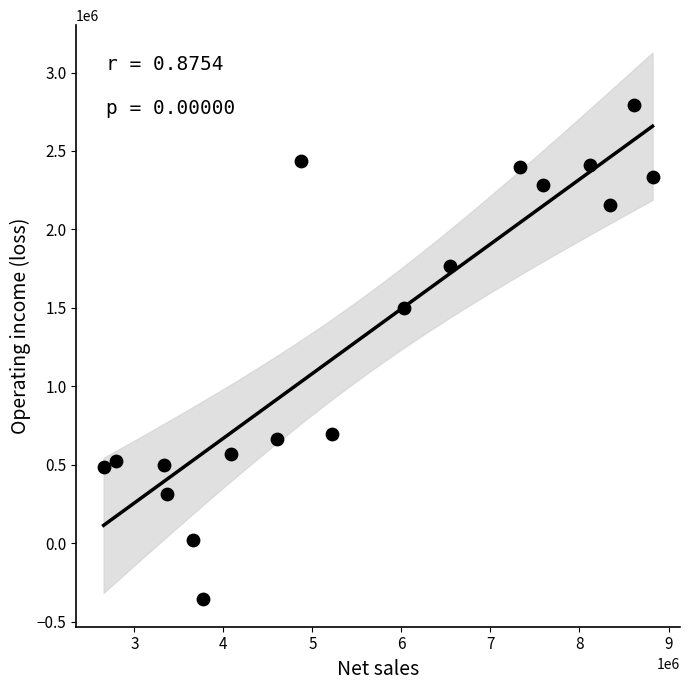

What is the range of Y values (max minus min)?

3147800